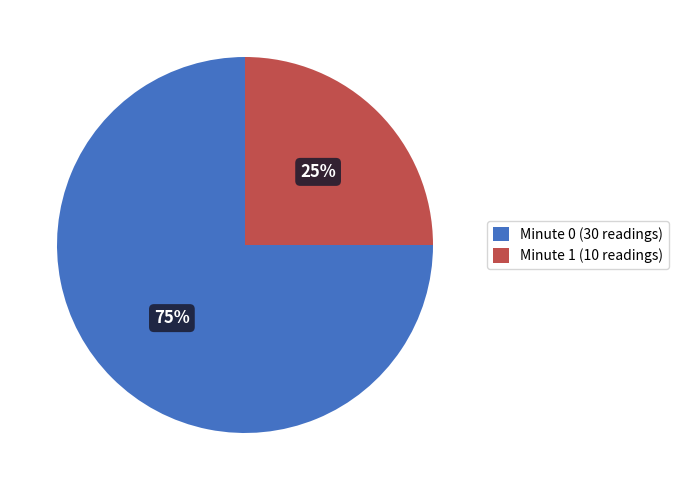

Does any single category account for the majority?

Yes